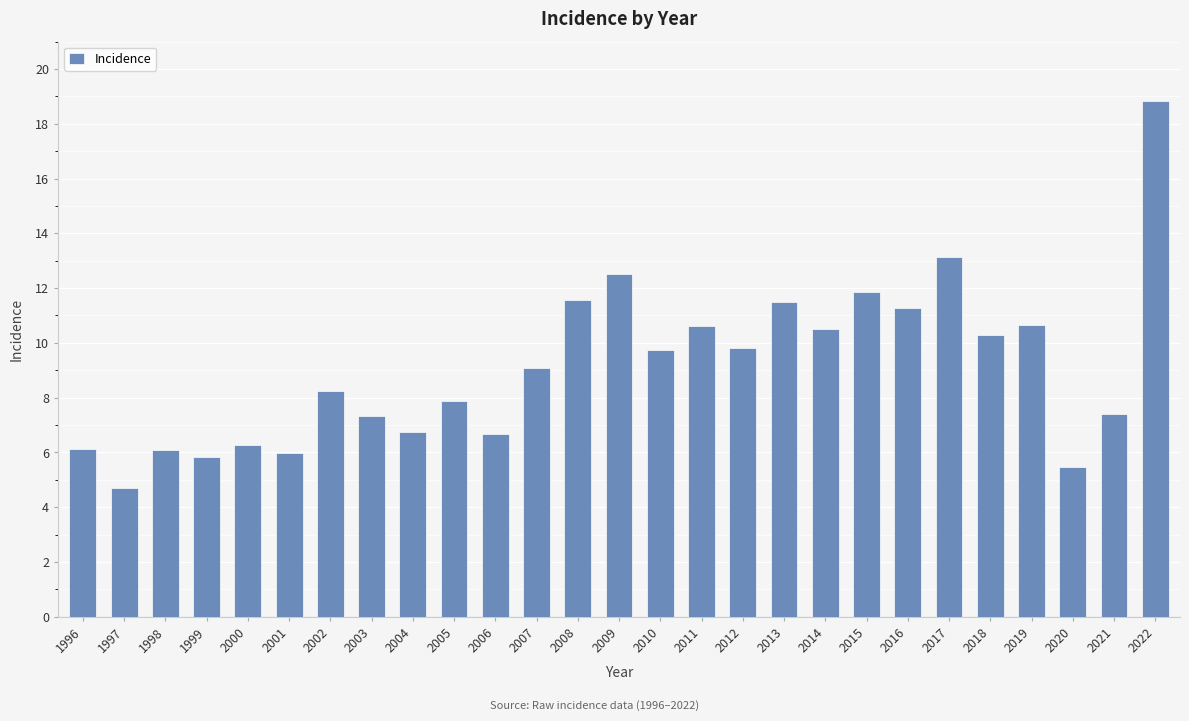

The value at 2009 is 12.5. True or false?

True